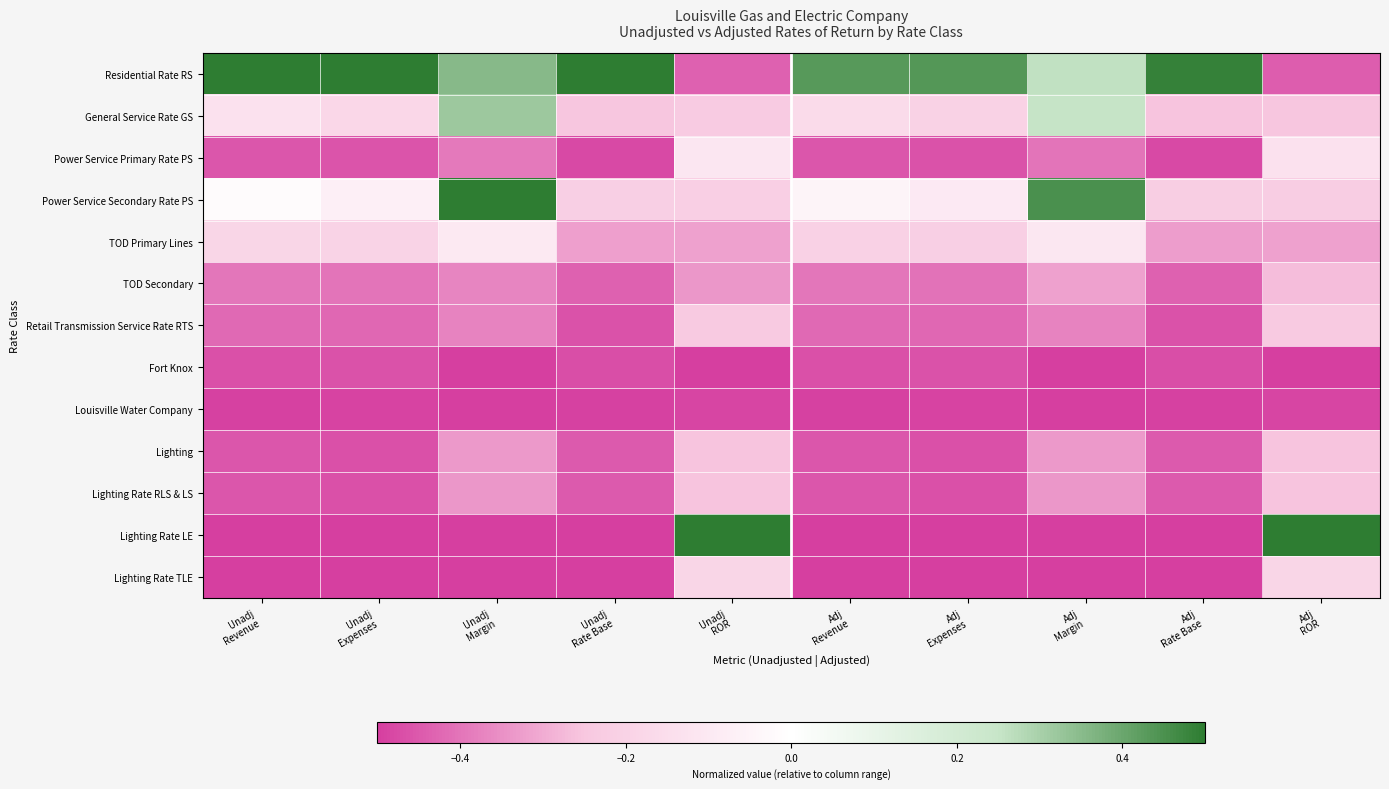

Which label corresponds to the largest value in the chart?

Unadj
Revenue